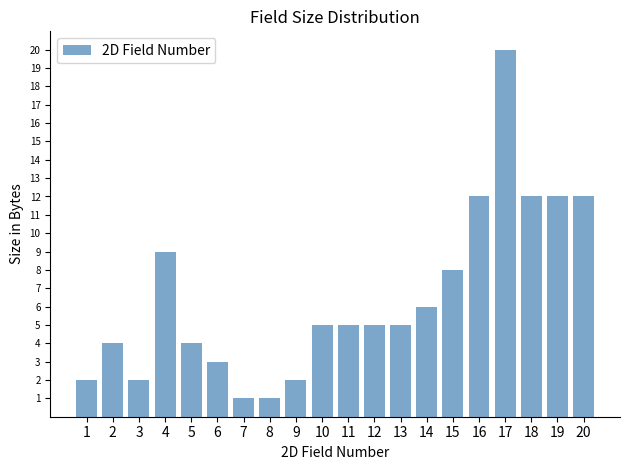

At which category does the chart reach its peak across all series?

17